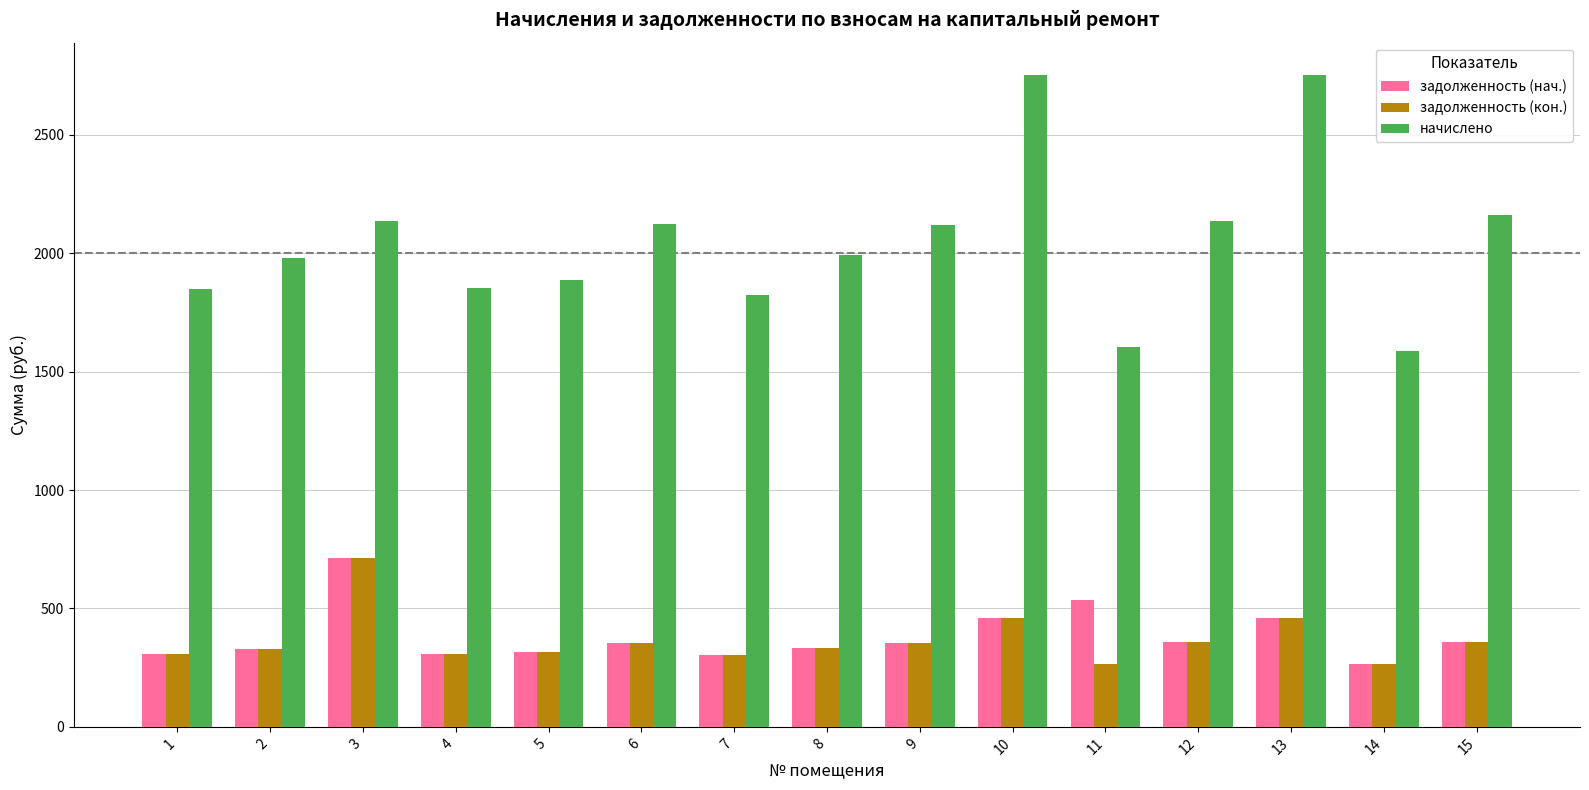

At how many categories does at least one series exceed 1369?

15